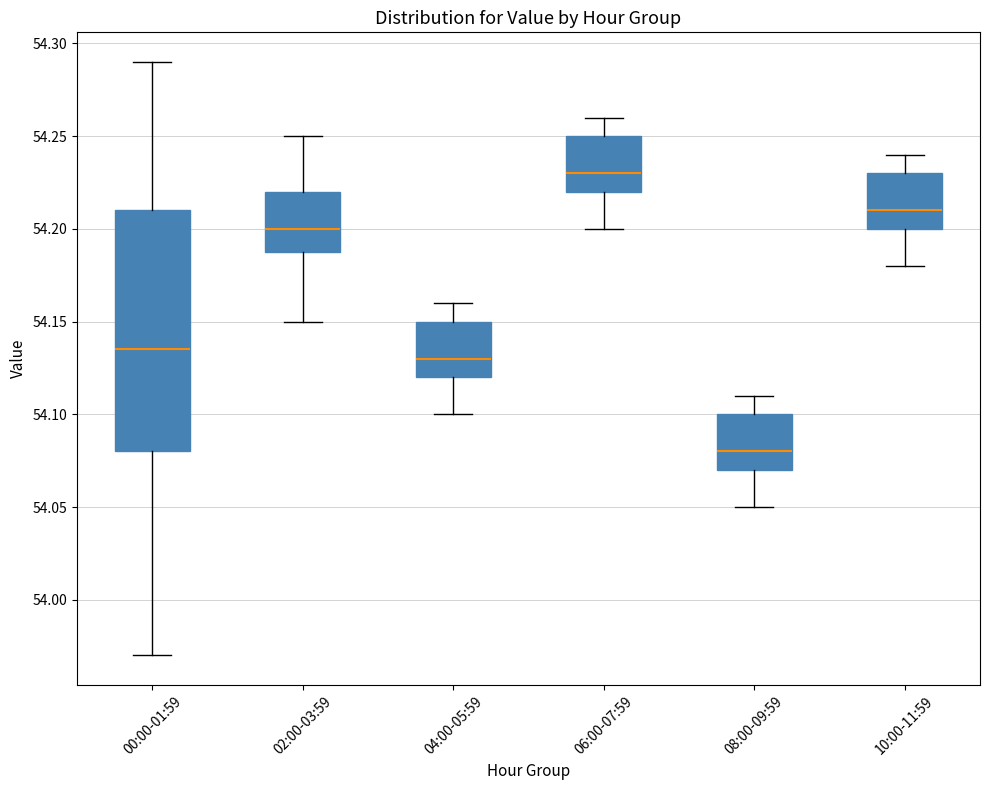

Reading left to right, transcribe this box plot: for each box, give where its median line is, the range the box spans, and where its two whiskers end, as read against the y-axis. The values are not printed on the chart, so give them approximately, as read against the axis.

00:00-01:59: median 54.135, box 54.080 to 54.210, whiskers 53.970 to 54.290
02:00-03:59: median 54.200, box 54.190 to 54.220, whiskers 54.150 to 54.250
04:00-05:59: median 54.130, box 54.120 to 54.150, whiskers 54.100 to 54.160
06:00-07:59: median 54.230, box 54.220 to 54.250, whiskers 54.200 to 54.260
08:00-09:59: median 54.080, box 54.070 to 54.100, whiskers 54.050 to 54.110
10:00-11:59: median 54.210, box 54.200 to 54.230, whiskers 54.180 to 54.240